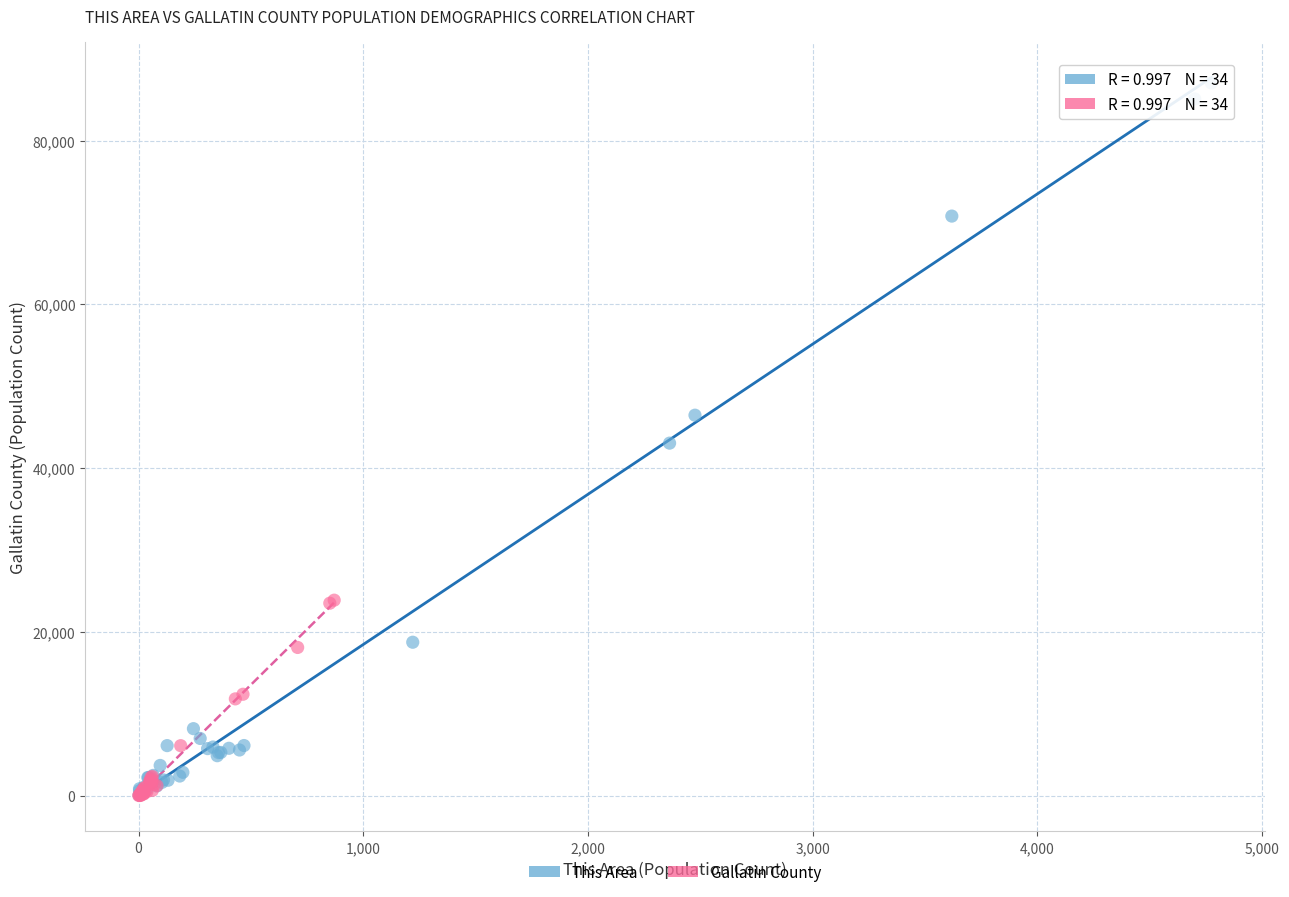

Which series contains the highest Y value?

This Area